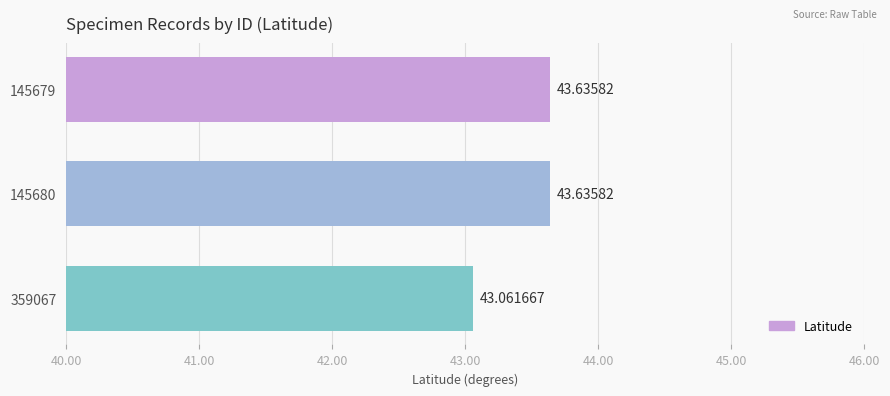

What is the change in value from 145679 to 359067?

-0.6